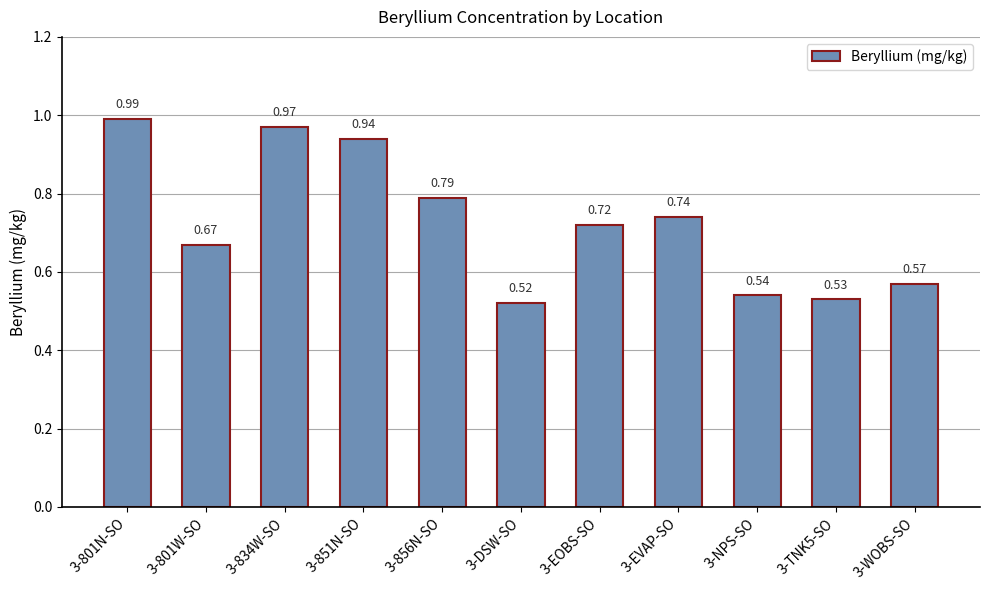

What is the change in value from 3-801N-SO to 3-DSW-SO?

-0.5